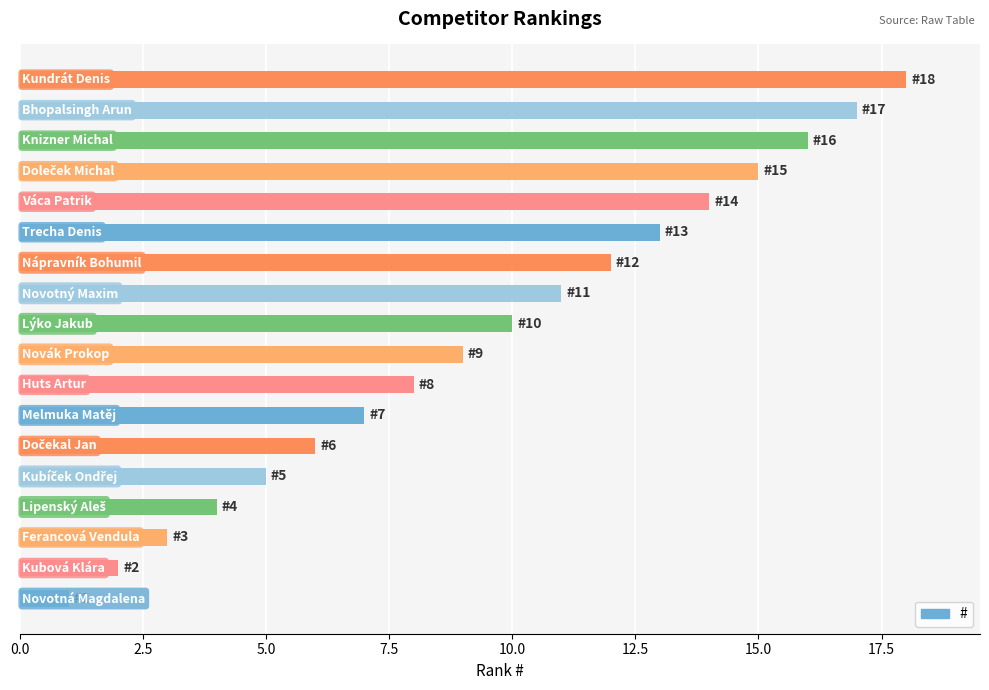

What is the greatest value displayed?

18